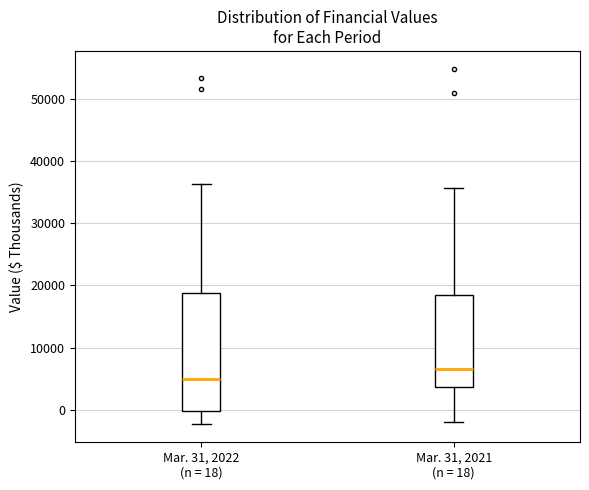

Which box's median line is the lowest?

Mar. 31, 2022 (n = 18)